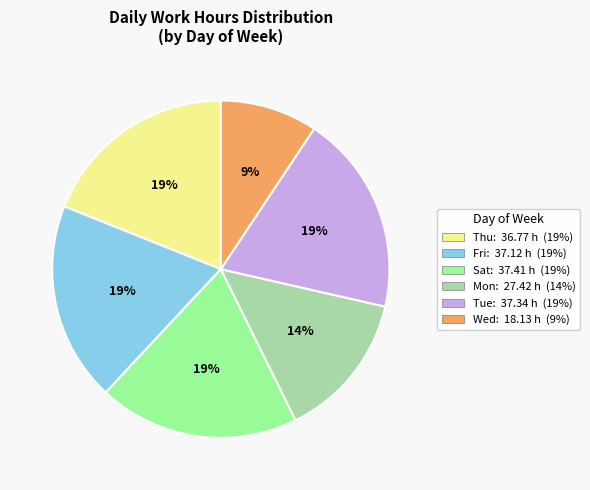

Does any single category account for the majority?

No